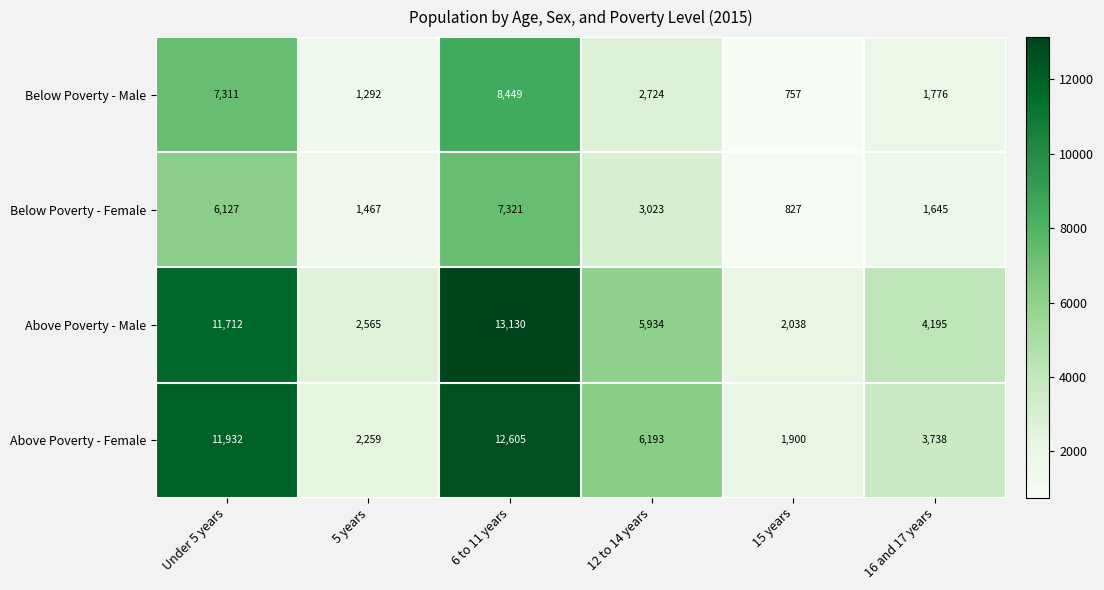

Which series has the largest range (max minus min)?

Above Poverty - Male